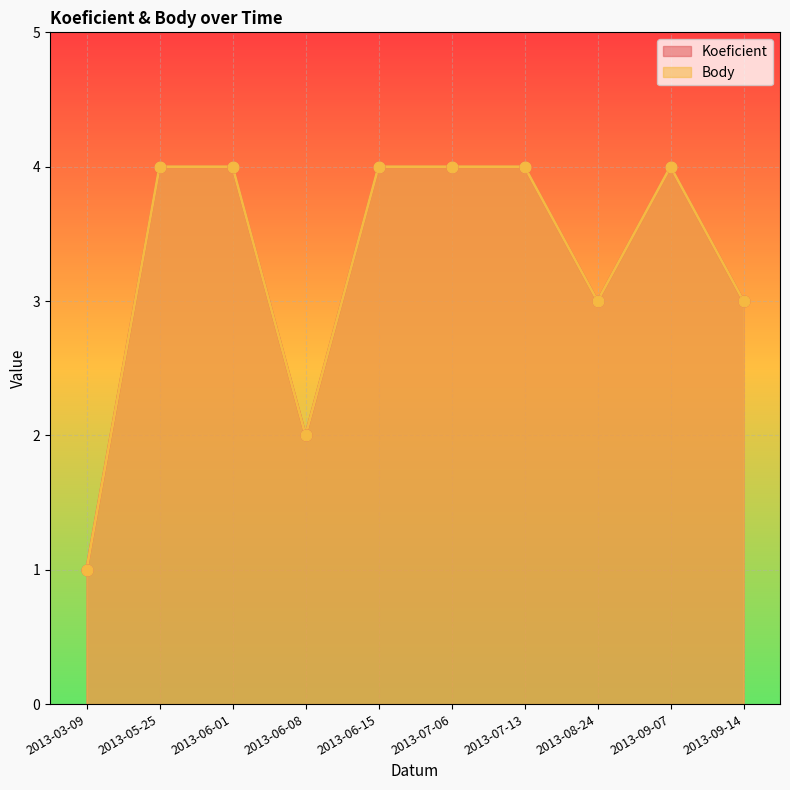

Which series has the largest Y range (max minus min)?

Koeficient